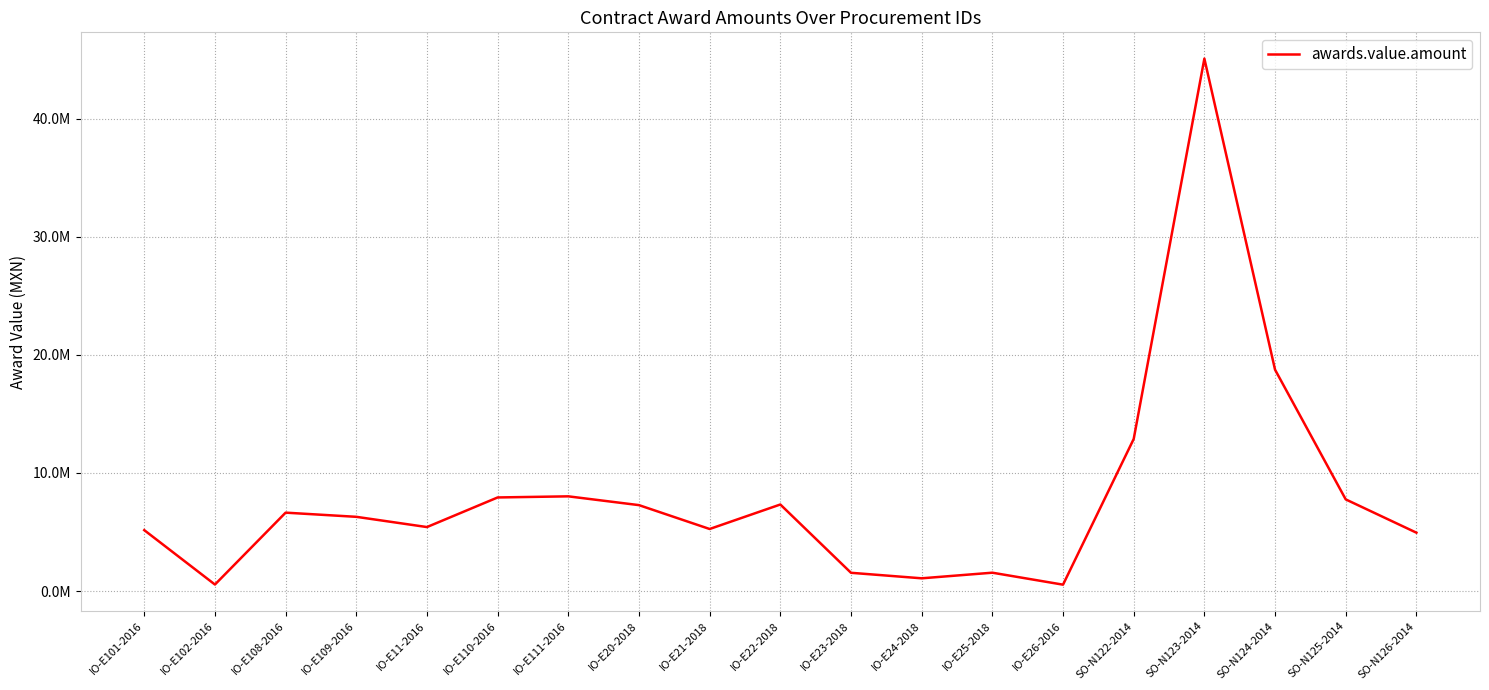

Between IO-E11-2016 and SO-N122-2014, which is larger?

SO-N122-2014